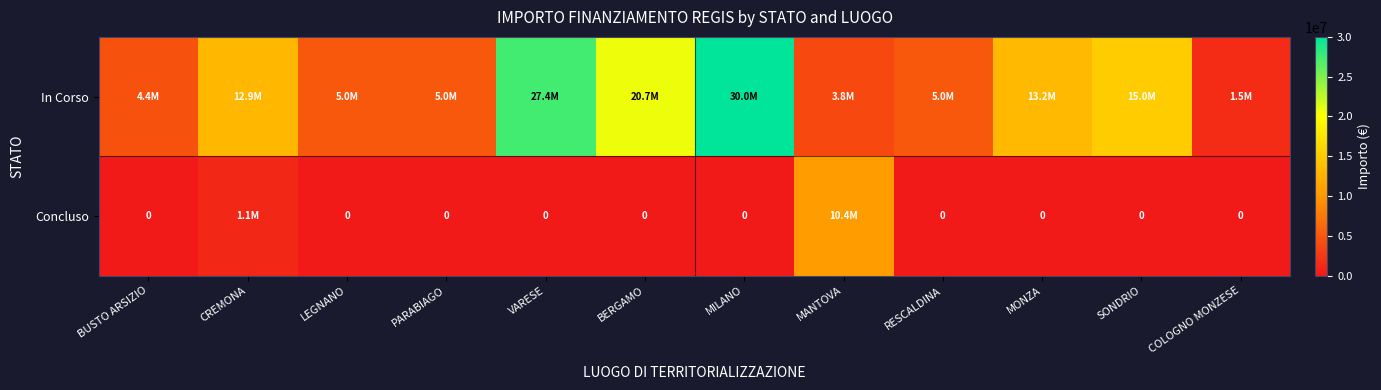

The value of In Corso at LEGNANO is 5000000.0. True or false?

True